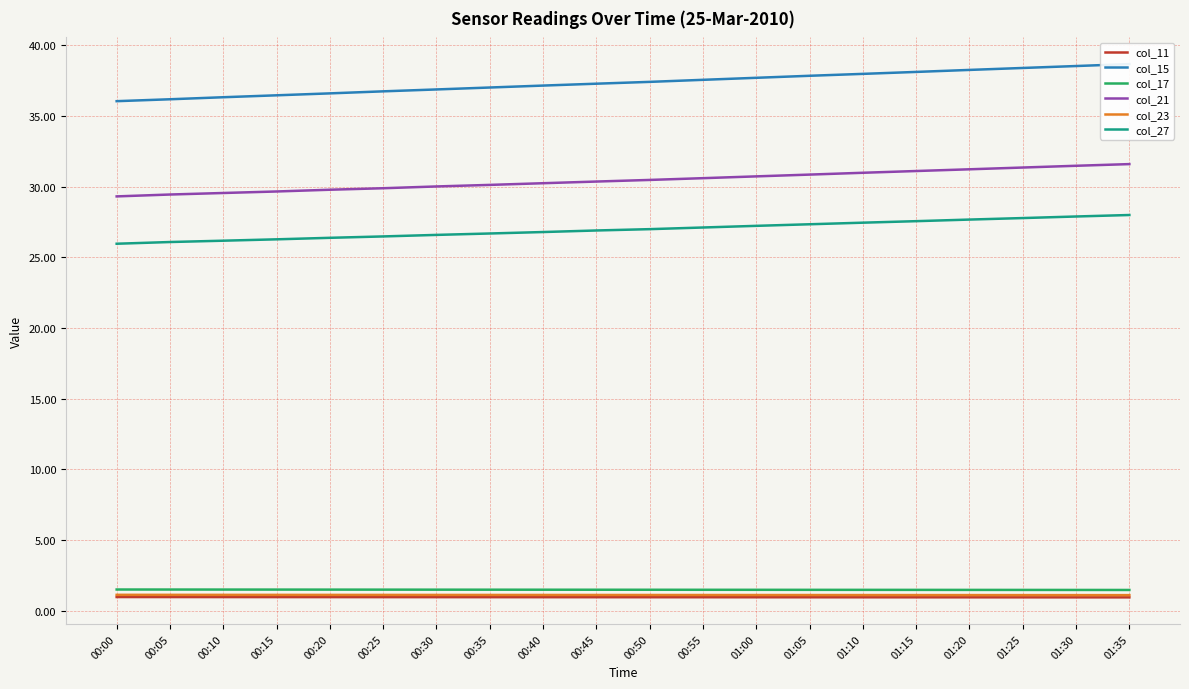

What is the average value of the col_23 series?

1.1